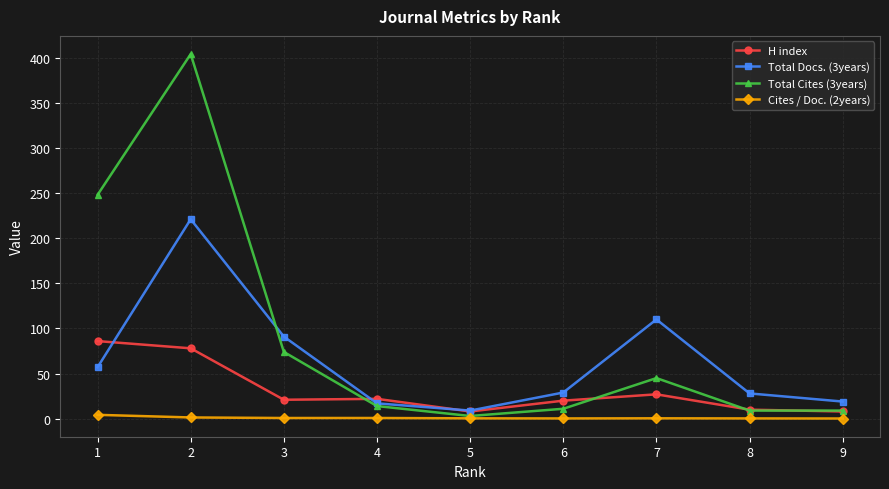

What is the greatest value displayed?

404.0